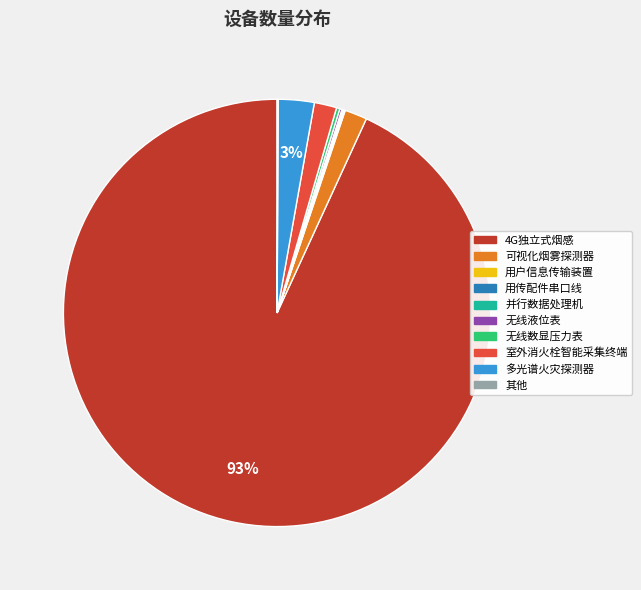

What is the largest slice in the pie chart?

4G独立式烟感